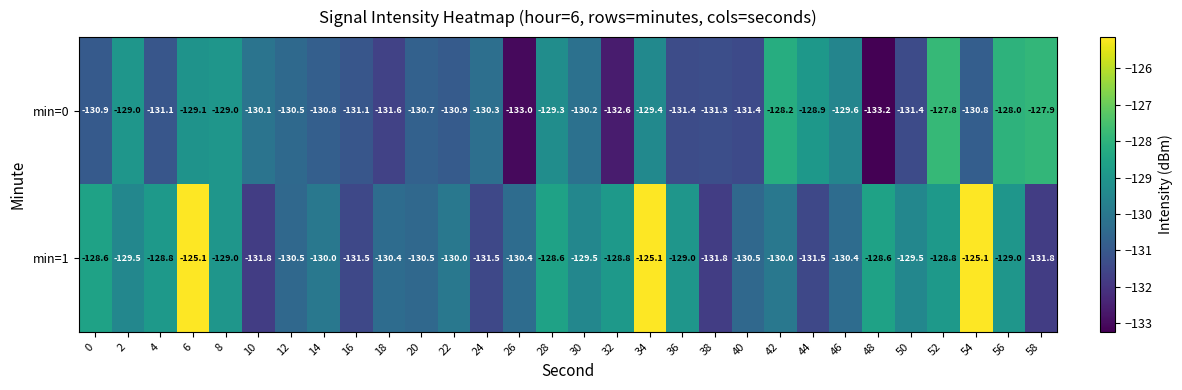

At 38, list the series in order from smallest to largest.

min=1, min=0